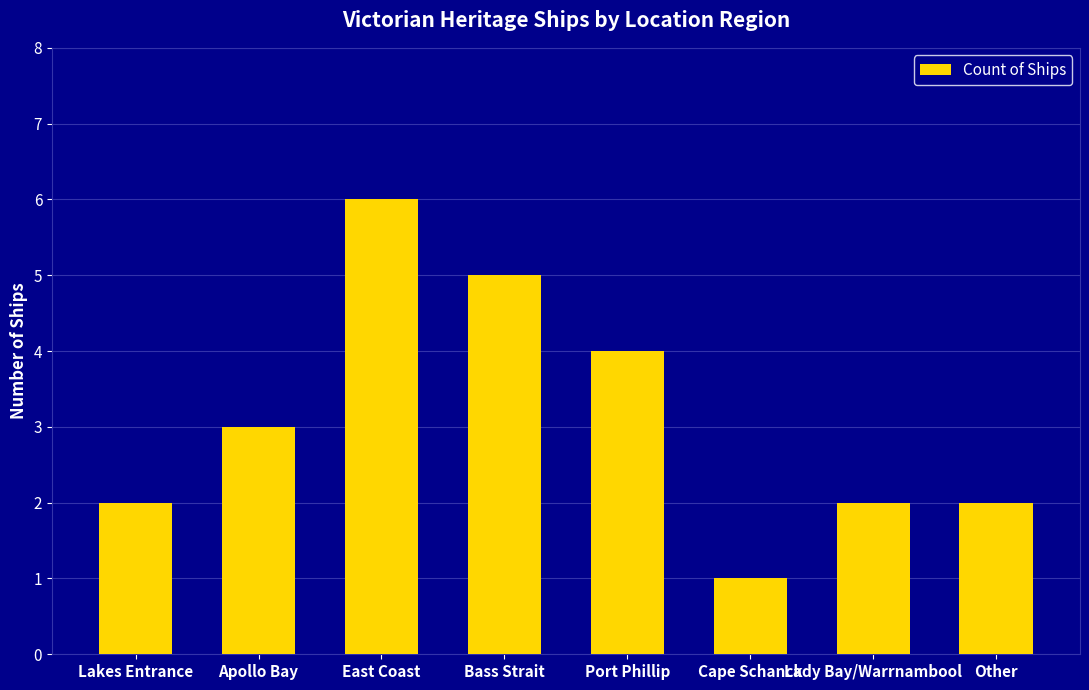

What is the sum of all values?

25